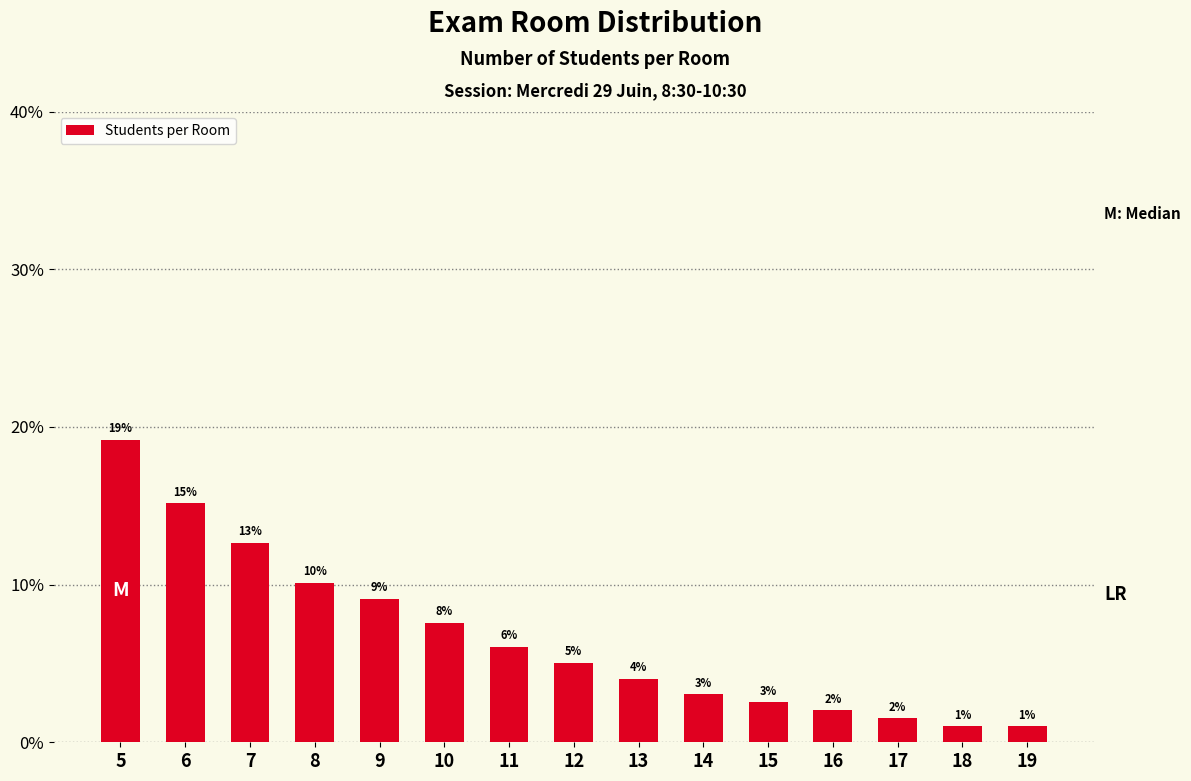

Which category has the highest value across all series?

5